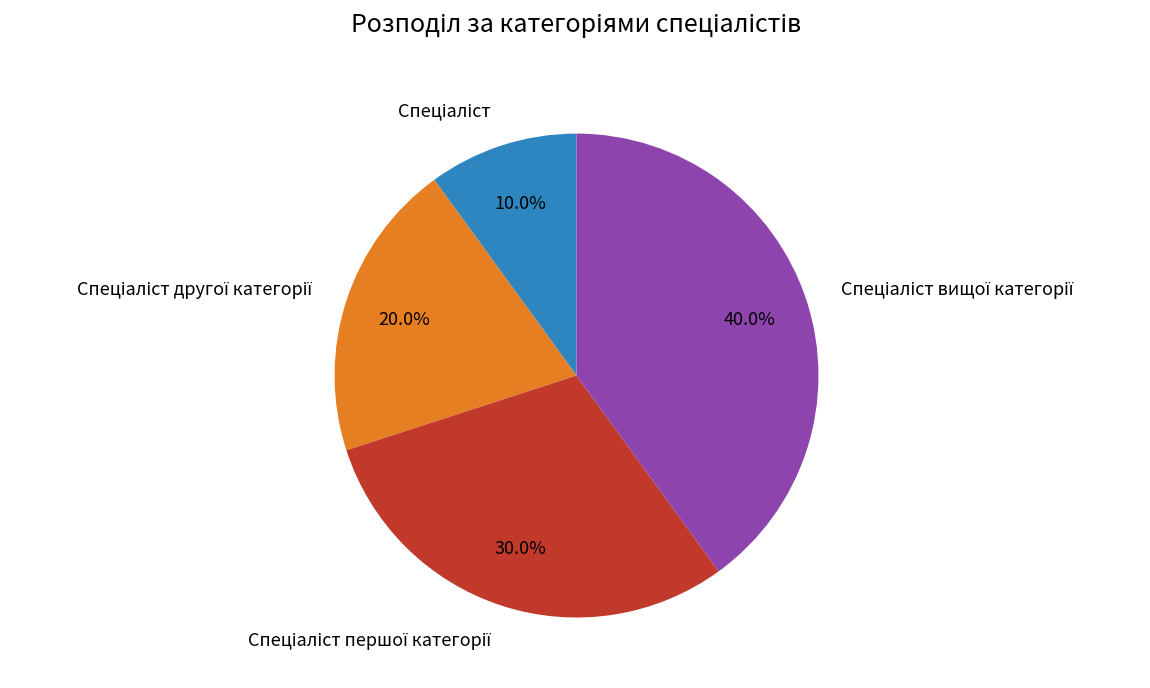

Does any single category account for the majority?

No